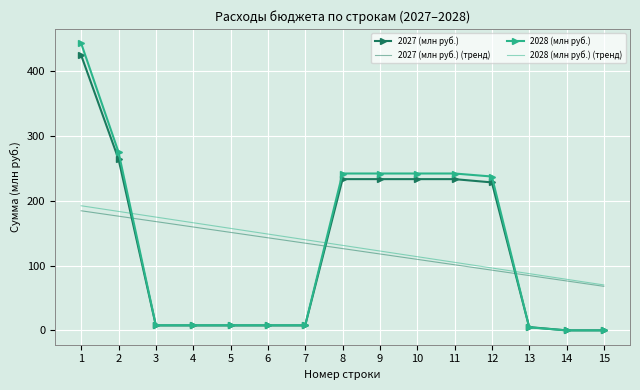

Rank the series by their maximum value, from highest to lowest.

2028 (млн руб.), 2027 (млн руб.), 2028 (млн руб.) (тренд), 2027 (млн руб.) (тренд)